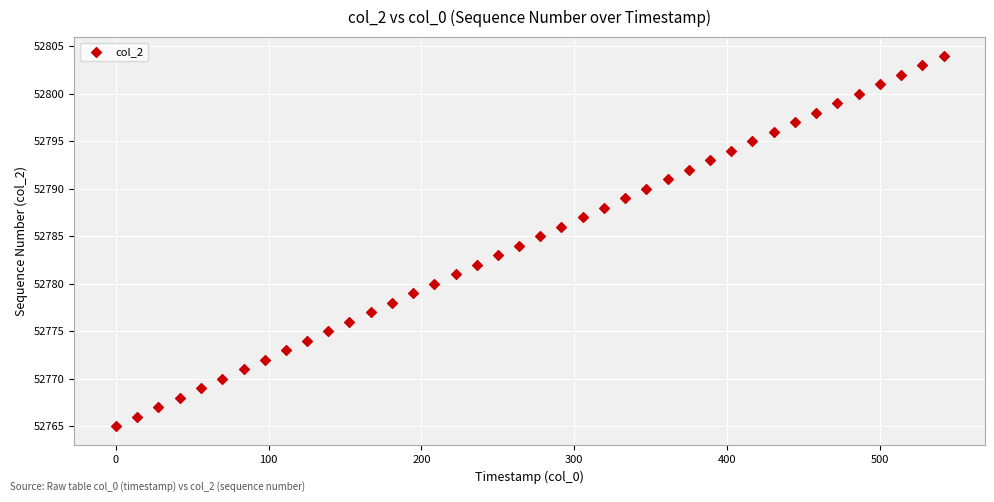

What is the range of Y values (max minus min)?

39